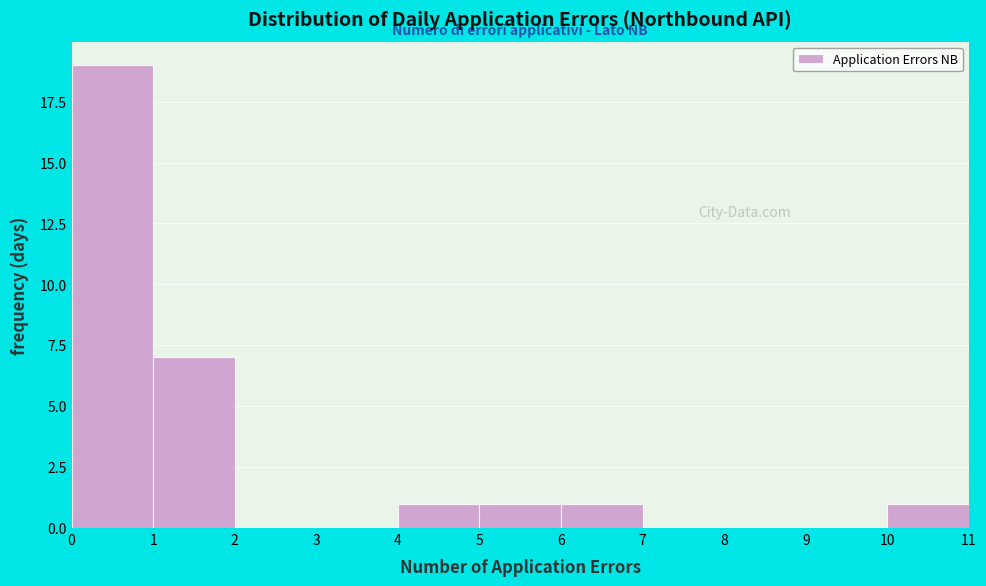

How tall is the bar that spans 0 to 1 on the x-axis? The values are not printed on the chart, so give them approximately, as read against the axis.

19